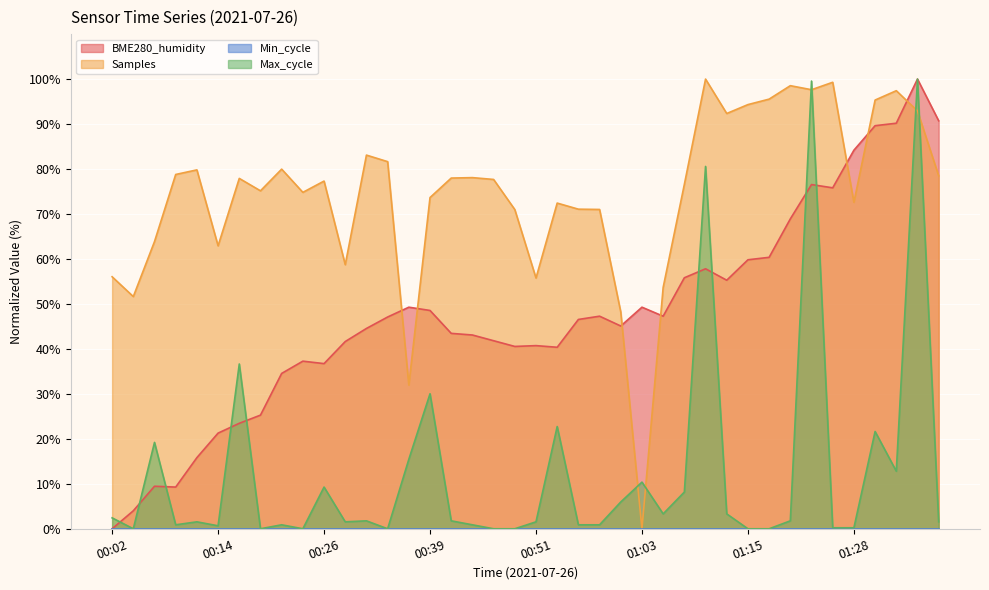

At which label does Max_cycle first exceed 1?

00:02